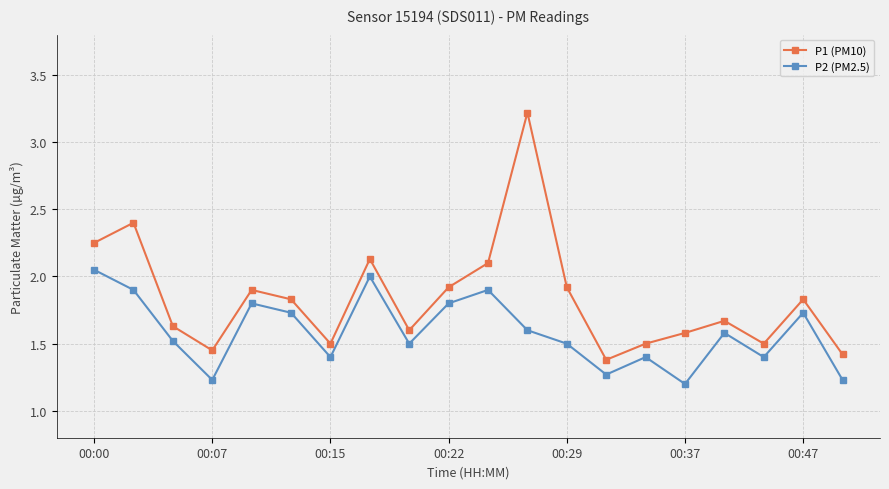

How many data points does each series have?

20